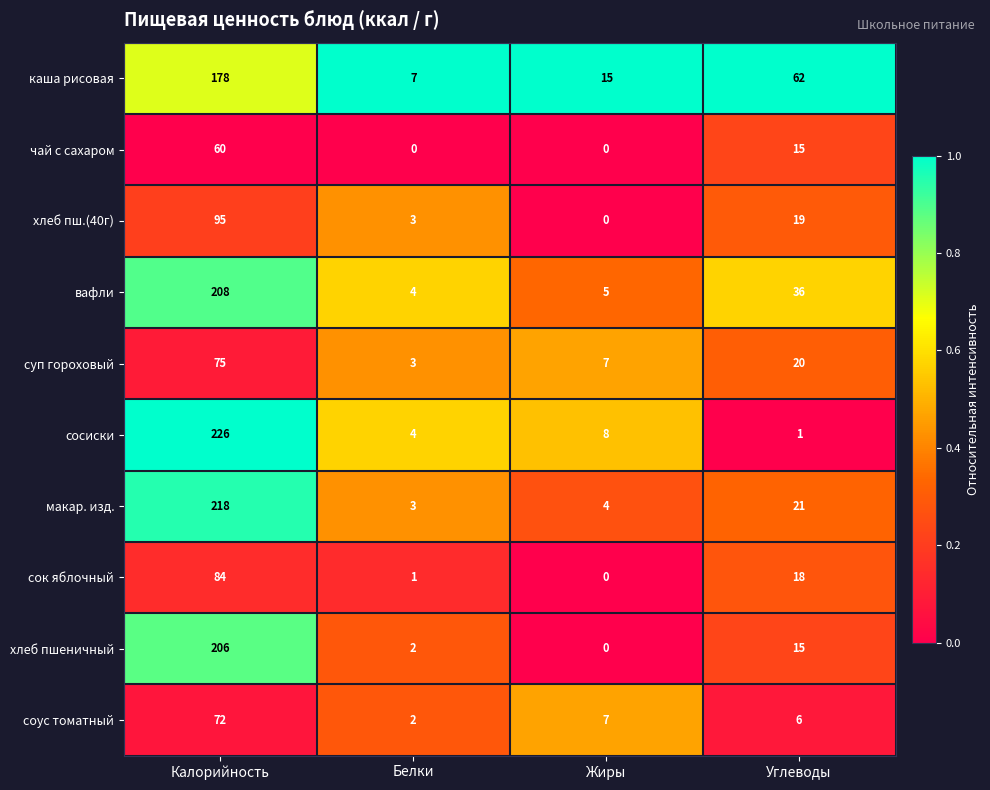

Is the value of каша рисовая at Белки greater than the value of суп гороховый at Калорийность?

No